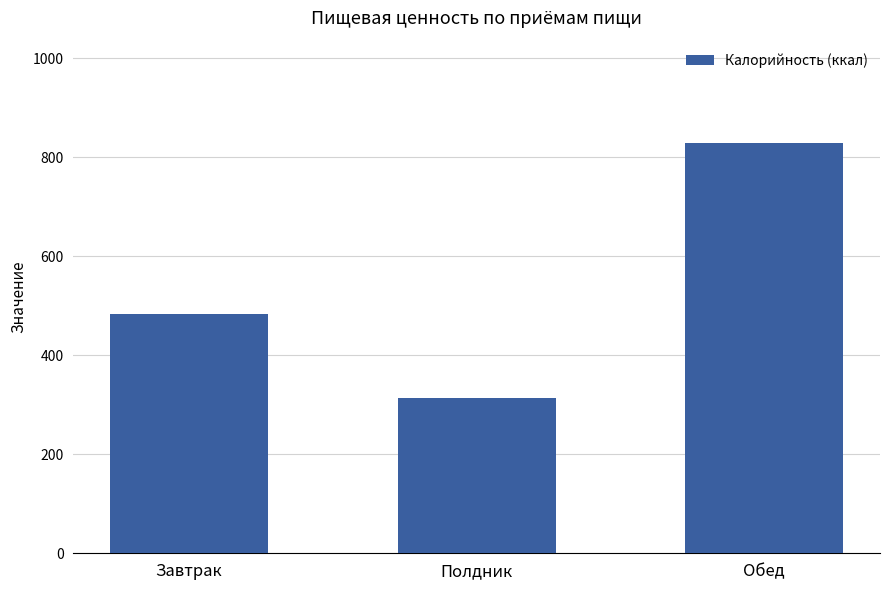

Reading right to left, extract all data points from this chart.

Обед=828.0	Полдник=314.5	Завтрак=483.1